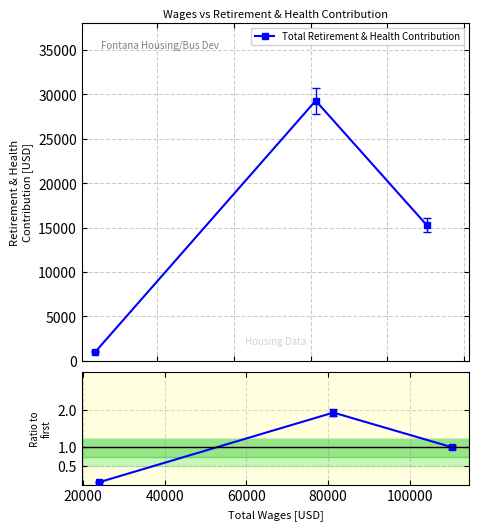

What is the value of the Total Retirement & Health Contribution point at the 1st from the left?

1018